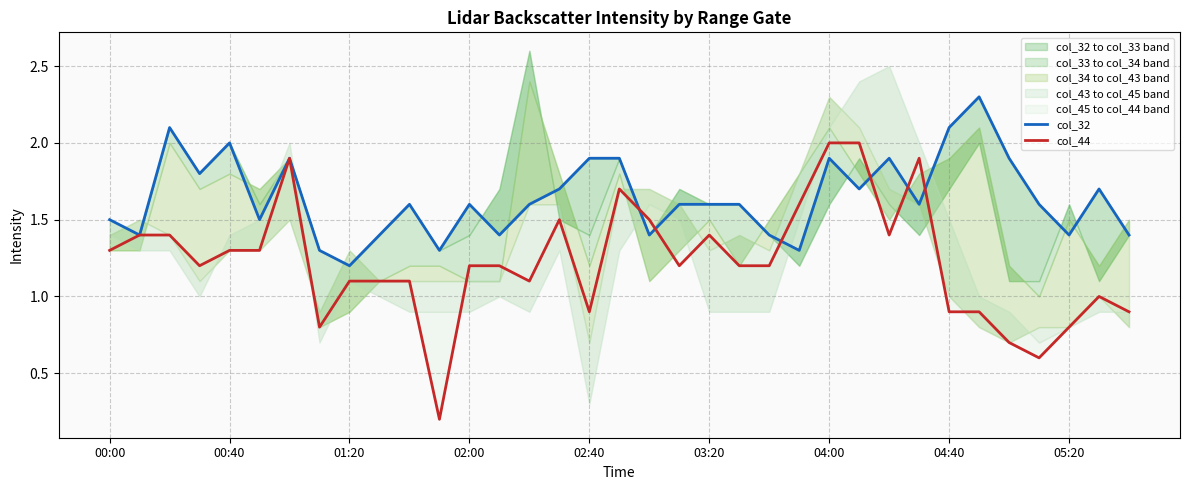

At which label does col_44 first exceed 1?

00:00